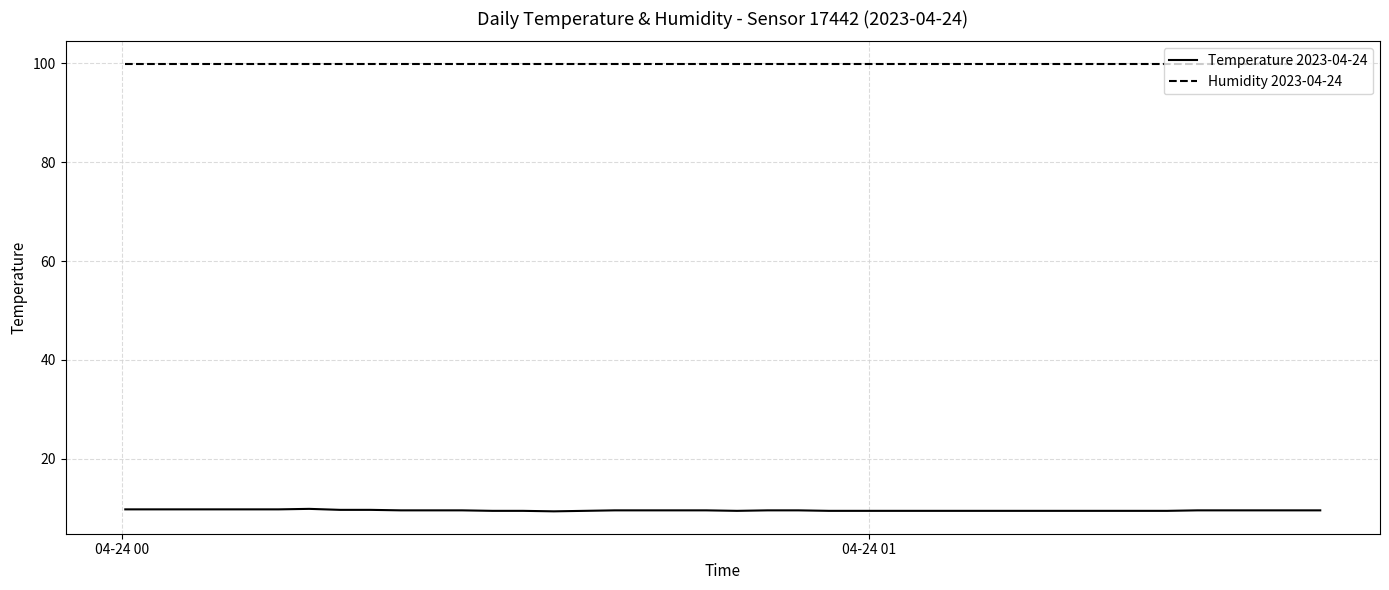

List the series in order of their peak value, lowest first.

Temperature 2023-04-24, Humidity 2023-04-24